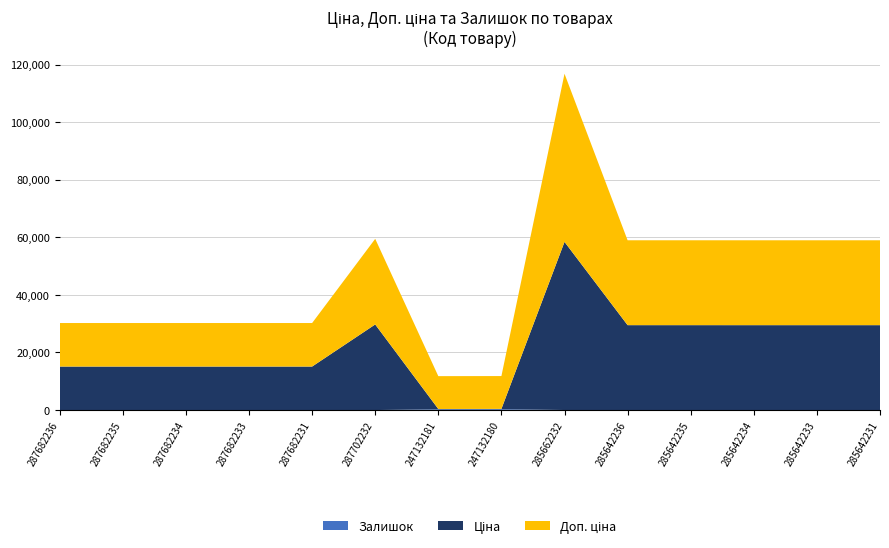

Reading left to right, transcribe all the data shown in this chart.

Ціна: 15120.0	15120.0	15120.0	15120.0	15120.0	29747.2	114.1	114.1	58426.5	29491.5	29491.5	29491.5	29491.5	29491.5
Доп. ціна: 15120.0	15120.0	15120.0	15120.0	15120.0	29747.2	11410.0	11410.0	58426.5	29491.5	29491.5	29491.5	29491.5	29491.5
Залишок: 0.0	0.0	0.0	0.0	0.0	0.0	260.0	290.0	14.0	12.0	13.0	10.0	9.0	11.0